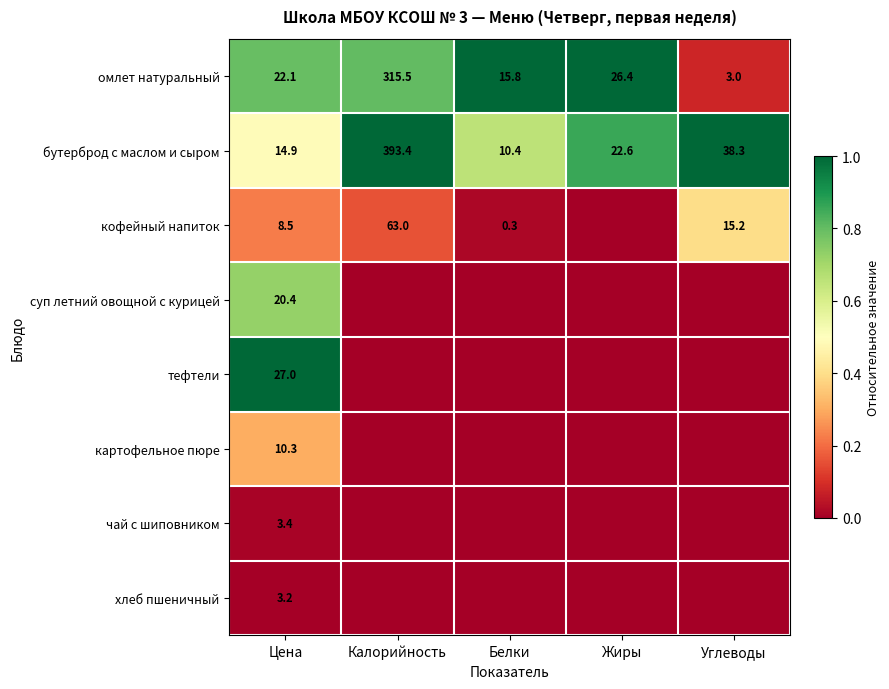

Read the омлет натуральный value at Цена.

22.1